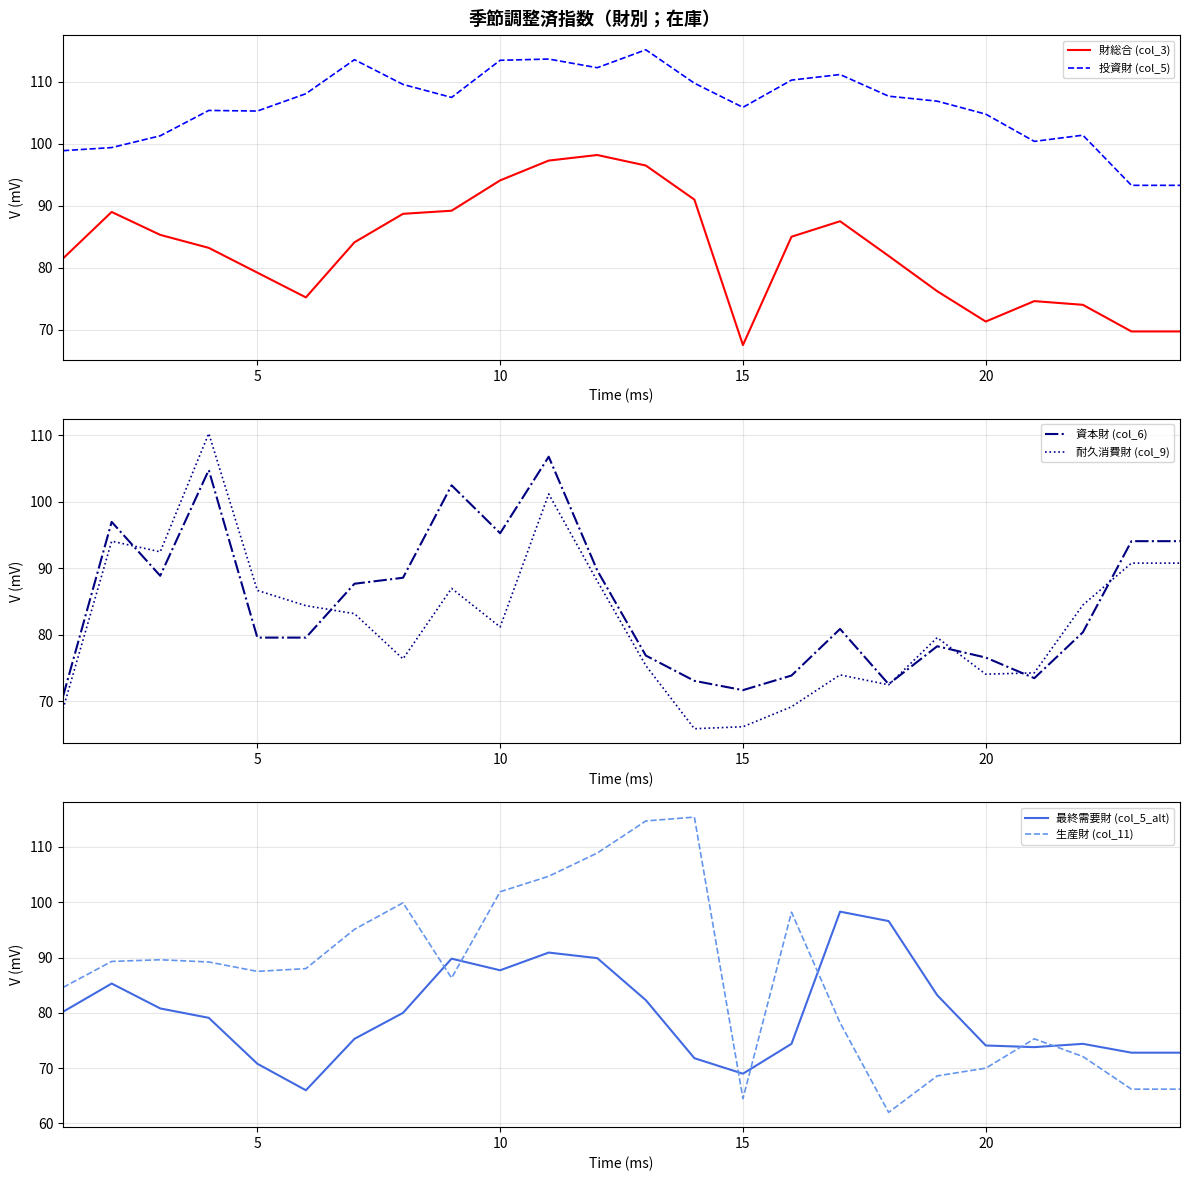

How many lines are shown in the chart?

6